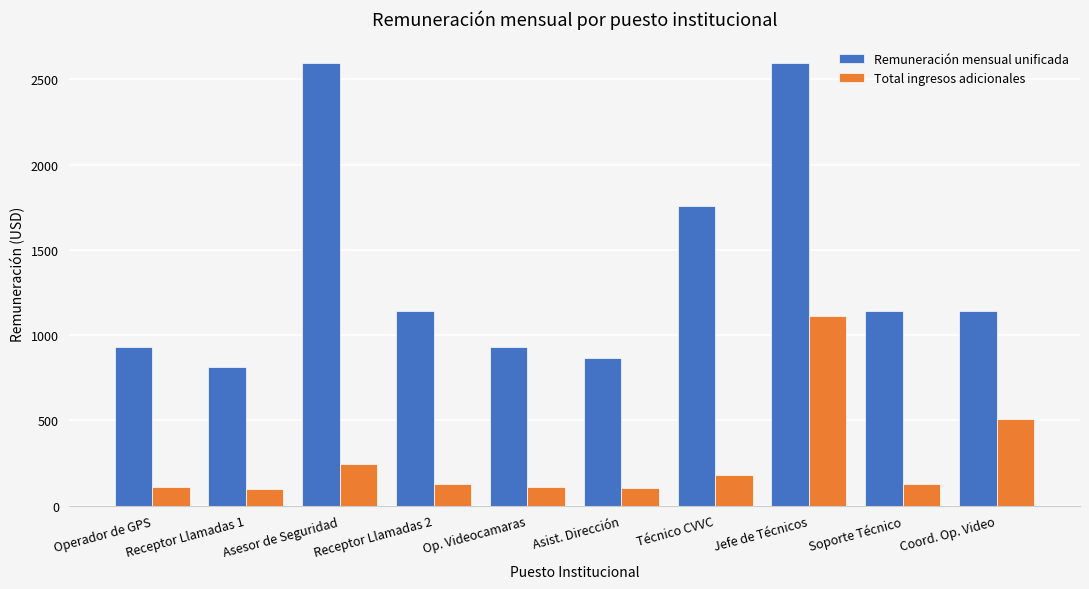

What is the label of the 1st bar from the left?

Operador de GPS